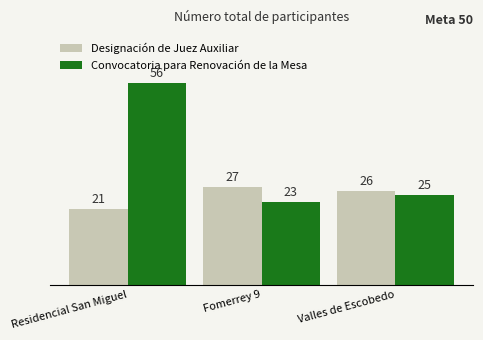

At how many categories does at least one series exceed 51?

1